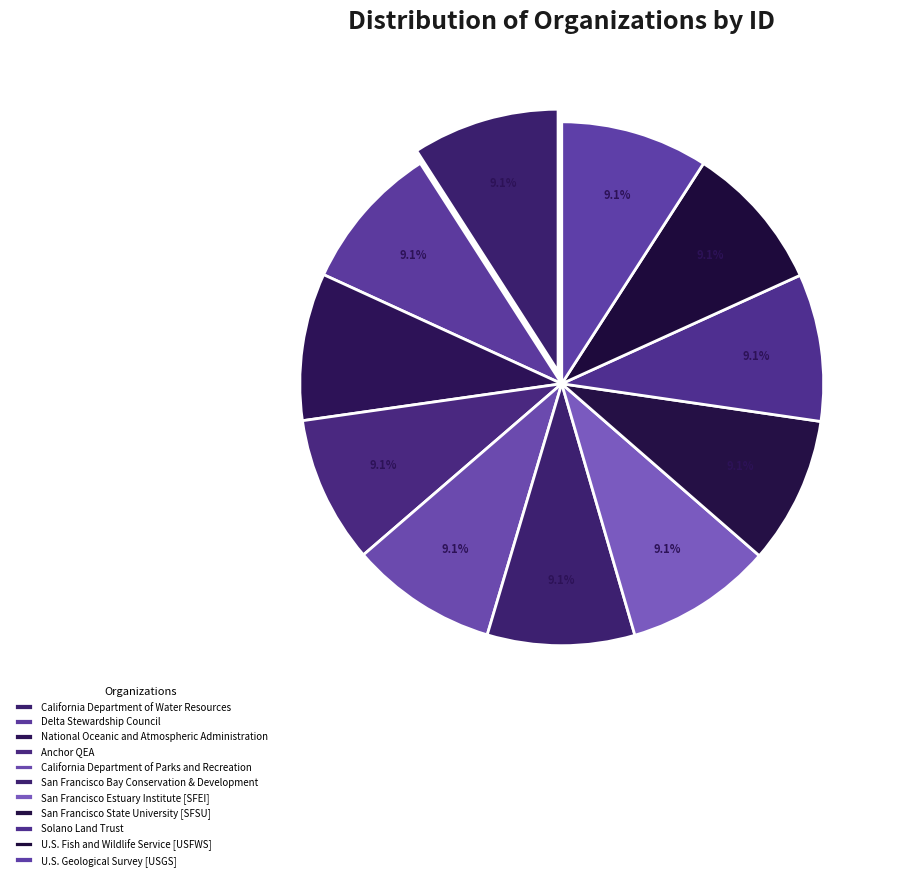

How many slices are in this pie chart?

11